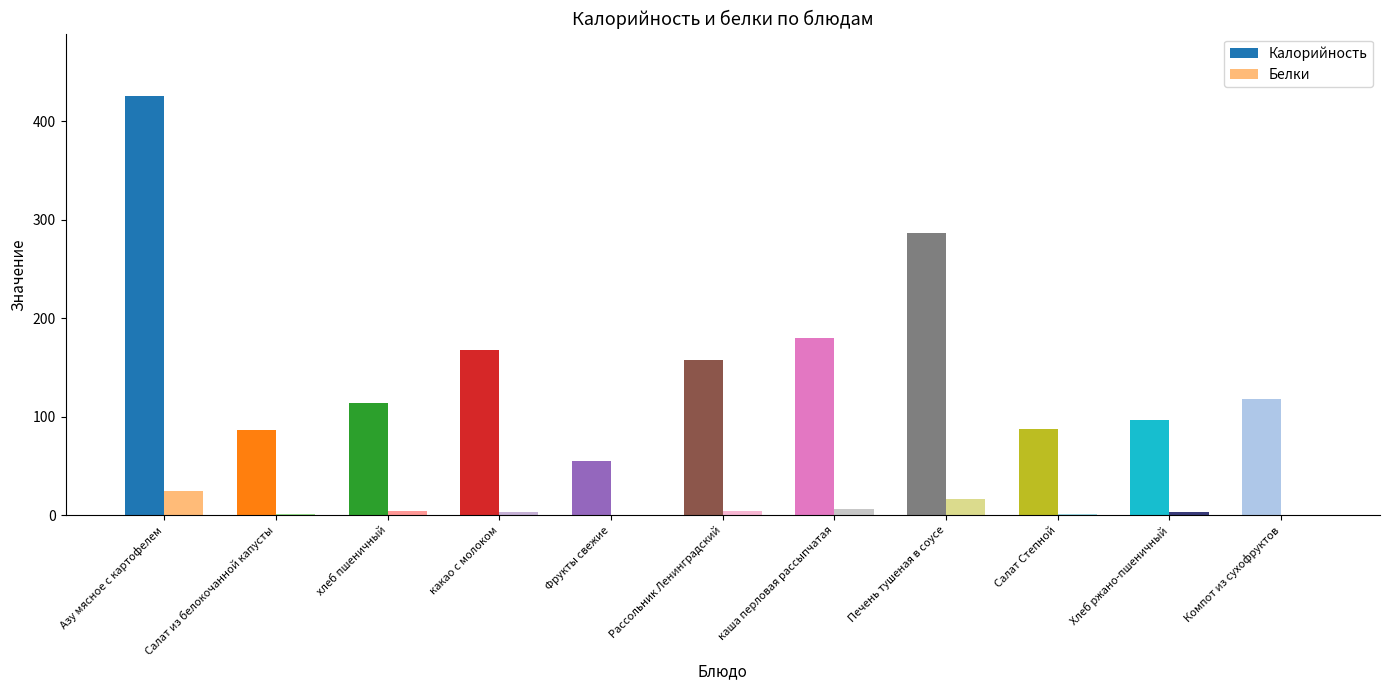

Which series changed the most between Рассольник Ленинградский and Салат Степной?

Калорийность